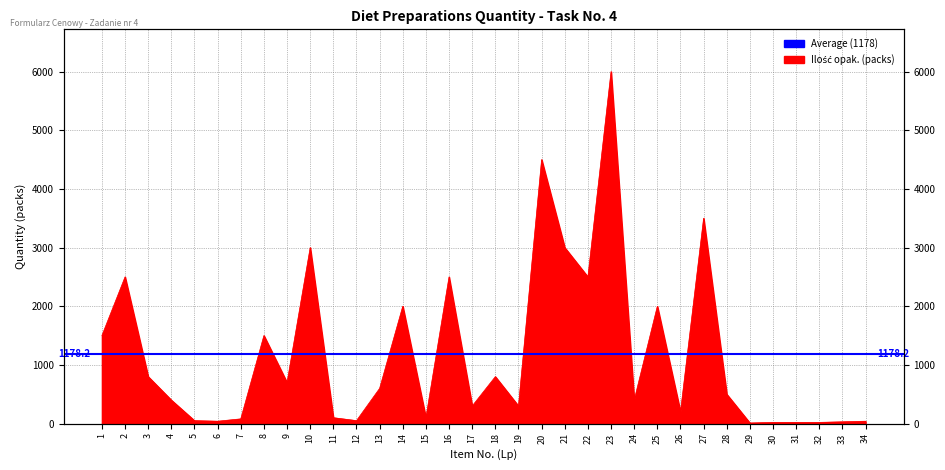

Read the value at 31.

20